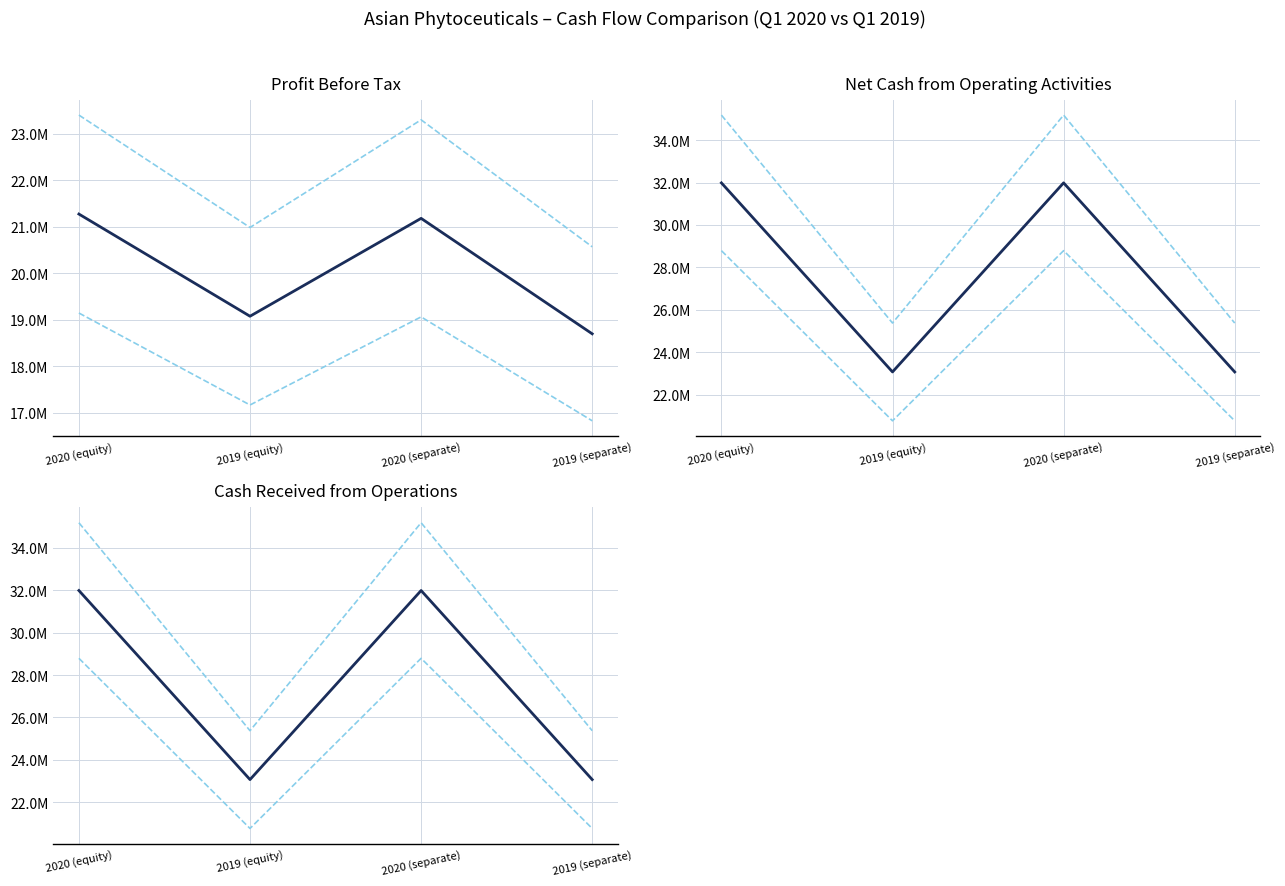

Reading left to right, transcribe all the data shown in this chart.

Profit before tax: 21269546	19073506	21176987	18695754
Net cash from operations: 31987272	23065550	31987272	23065550
Cash from operations (gross): 31989103	23067543	31989103	23067543